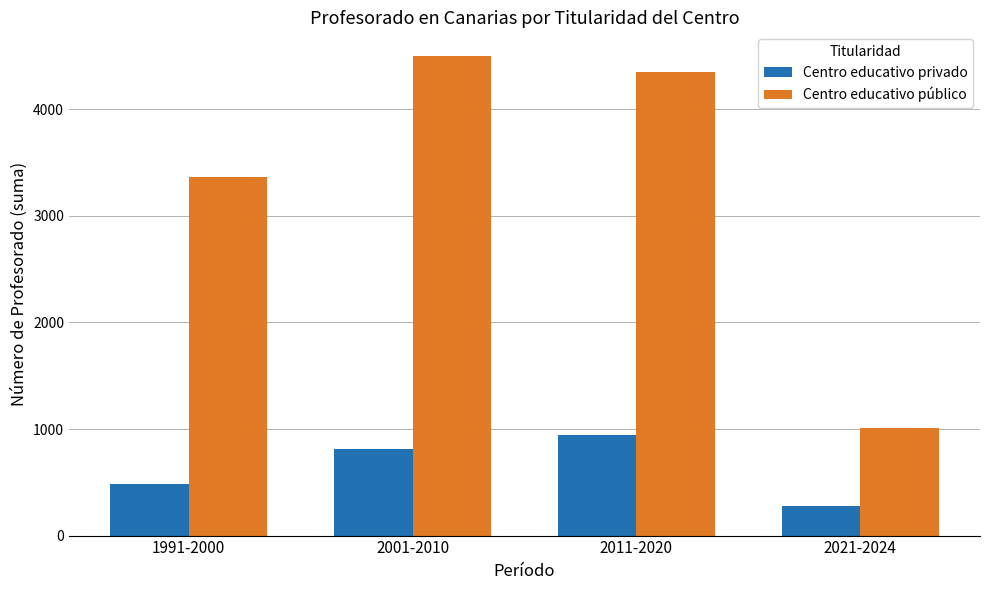

True or false: Centro educativo público has a value of 3369 at 1991-2000.

True